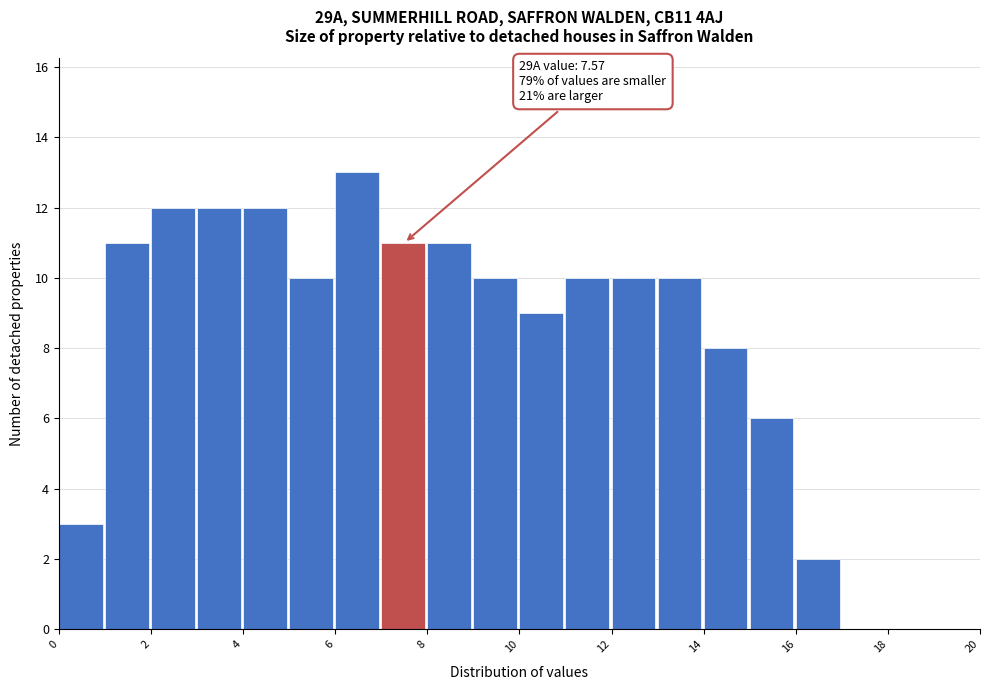

Which range on the x-axis has the tallest bar?

6 to 7